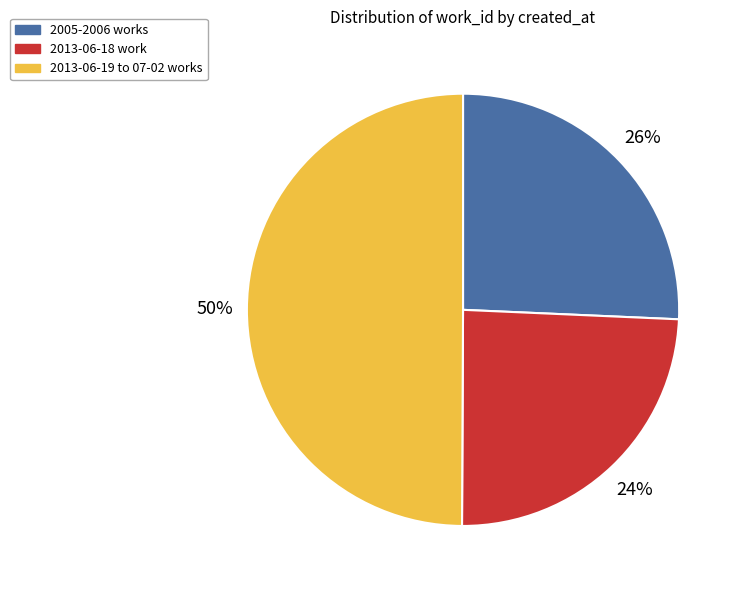

To the nearest percent, what is the difference between the largest and smallest slice percentages?

26%